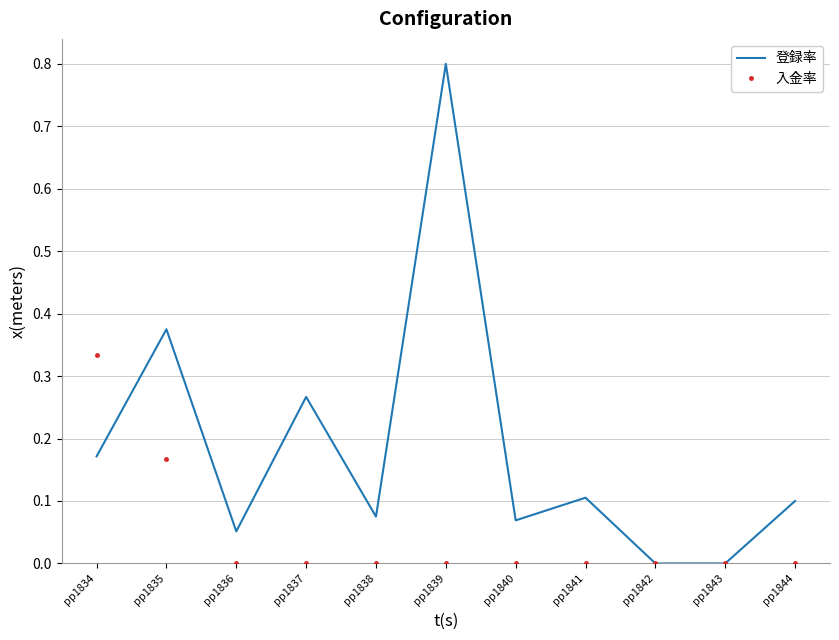

Which category has the highest value in the 登録率 series?

pp1839